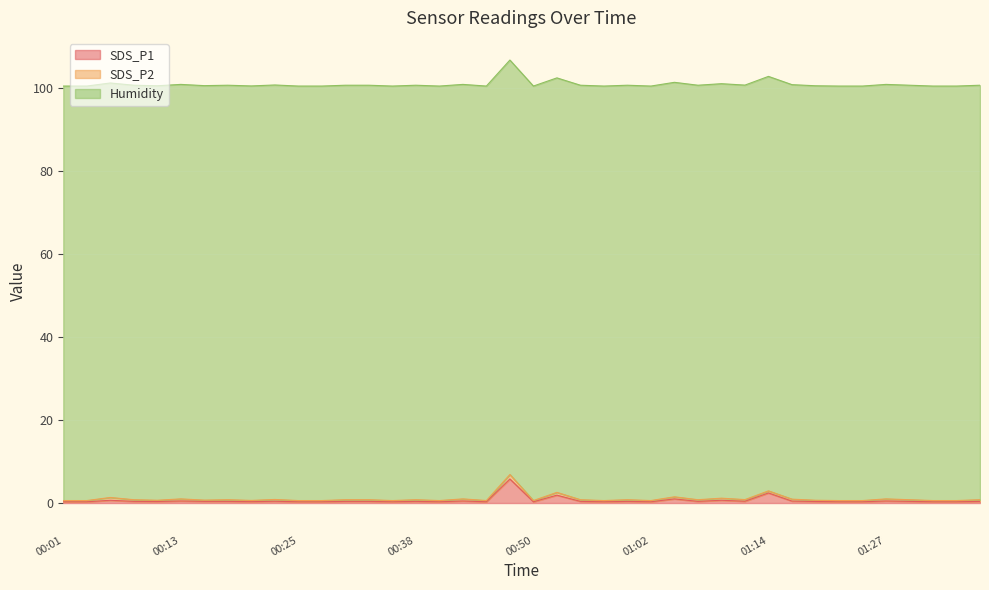

How many interior local peaks does the SDS_P1 series have?

12